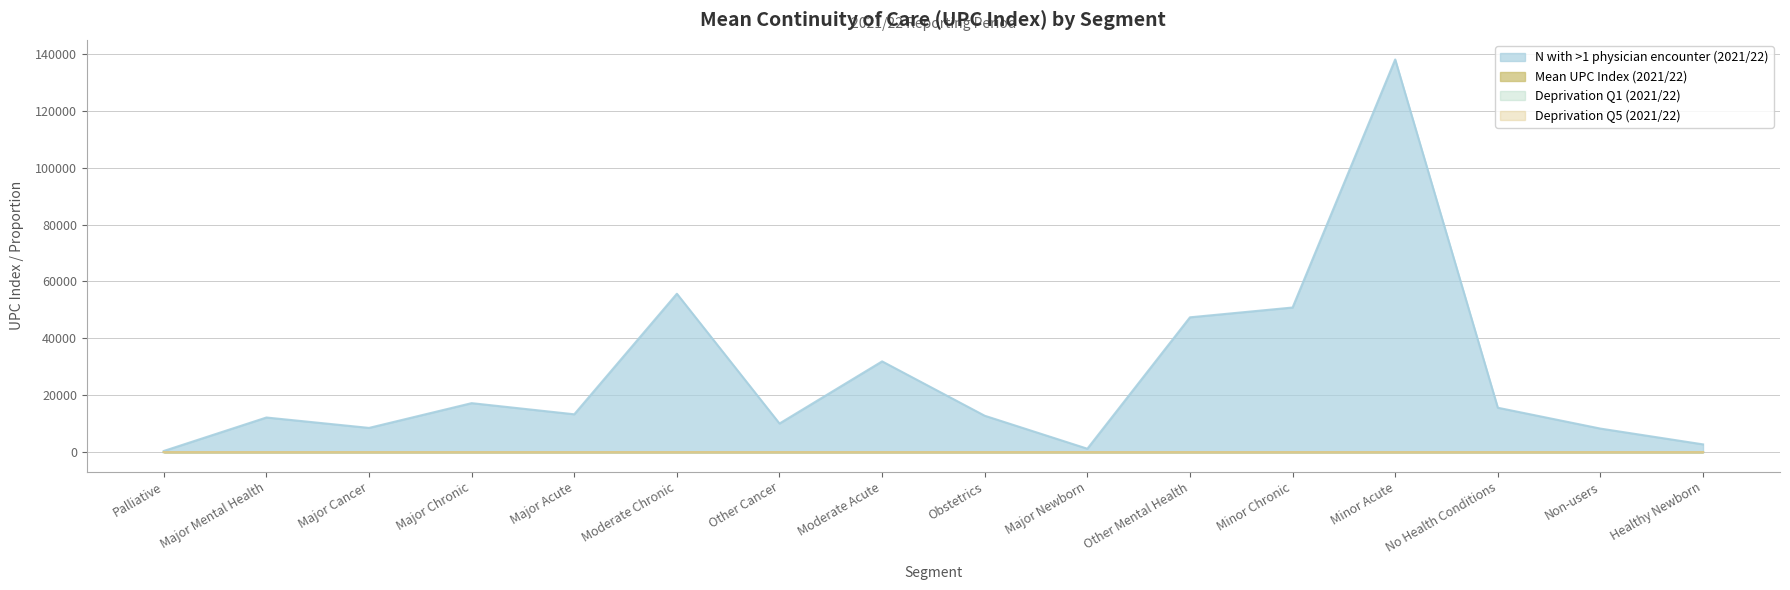

Where is the first local maximum for Mean UPC Index (2021/22)?

Major Mental Health